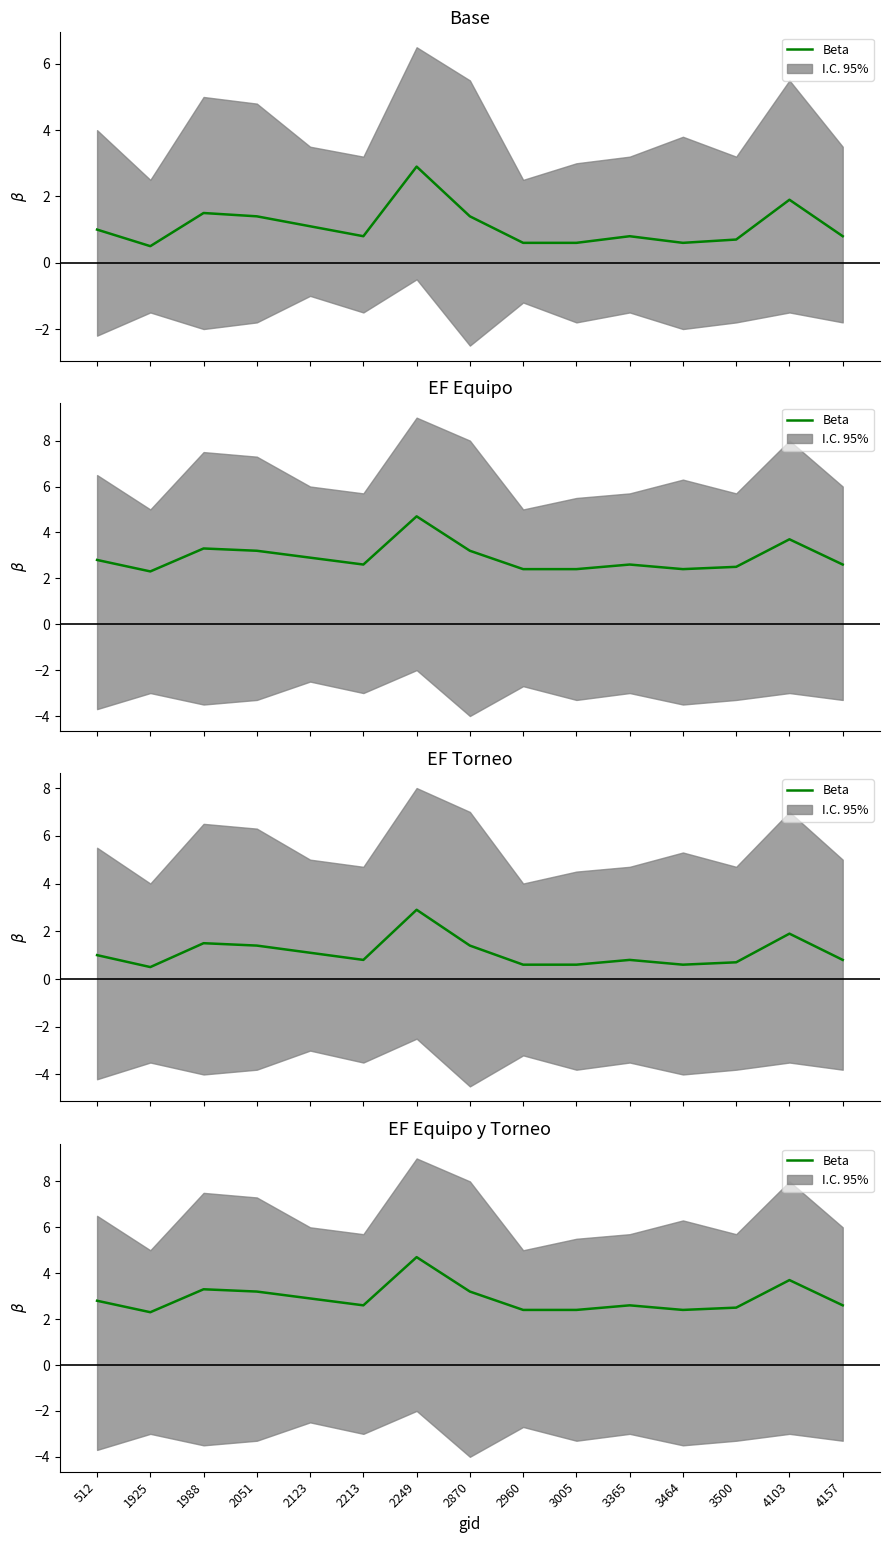

Count the number of categories in the chart.

15